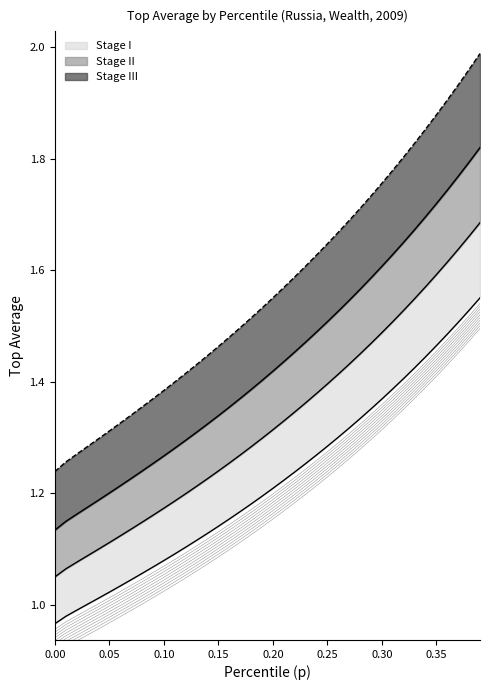

Rank the categories by value from lowest to highest.

0.0, 0.01, 0.02, 0.03, 0.04, 0.05, 0.06, 0.07, 0.08, 0.09, 0.1, 0.11, 0.12, 0.13, 0.14, 0.15, 0.16, 0.17, 0.18, 0.19, 0.2, 0.21, 0.22, 0.23, 0.24, 0.25, 0.26, 0.27, 0.28, 0.29, 0.3, 0.31, 0.32, 0.33, 0.34, 0.35, 0.36, 0.37, 0.38, 0.39